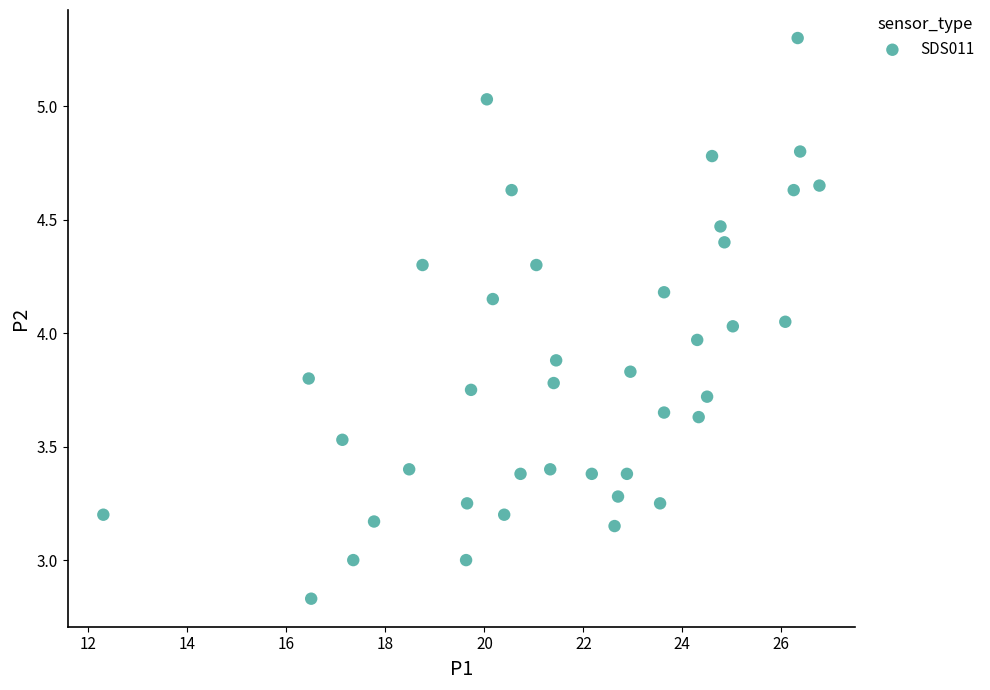

What is the range of Y values (max minus min)?

2.5